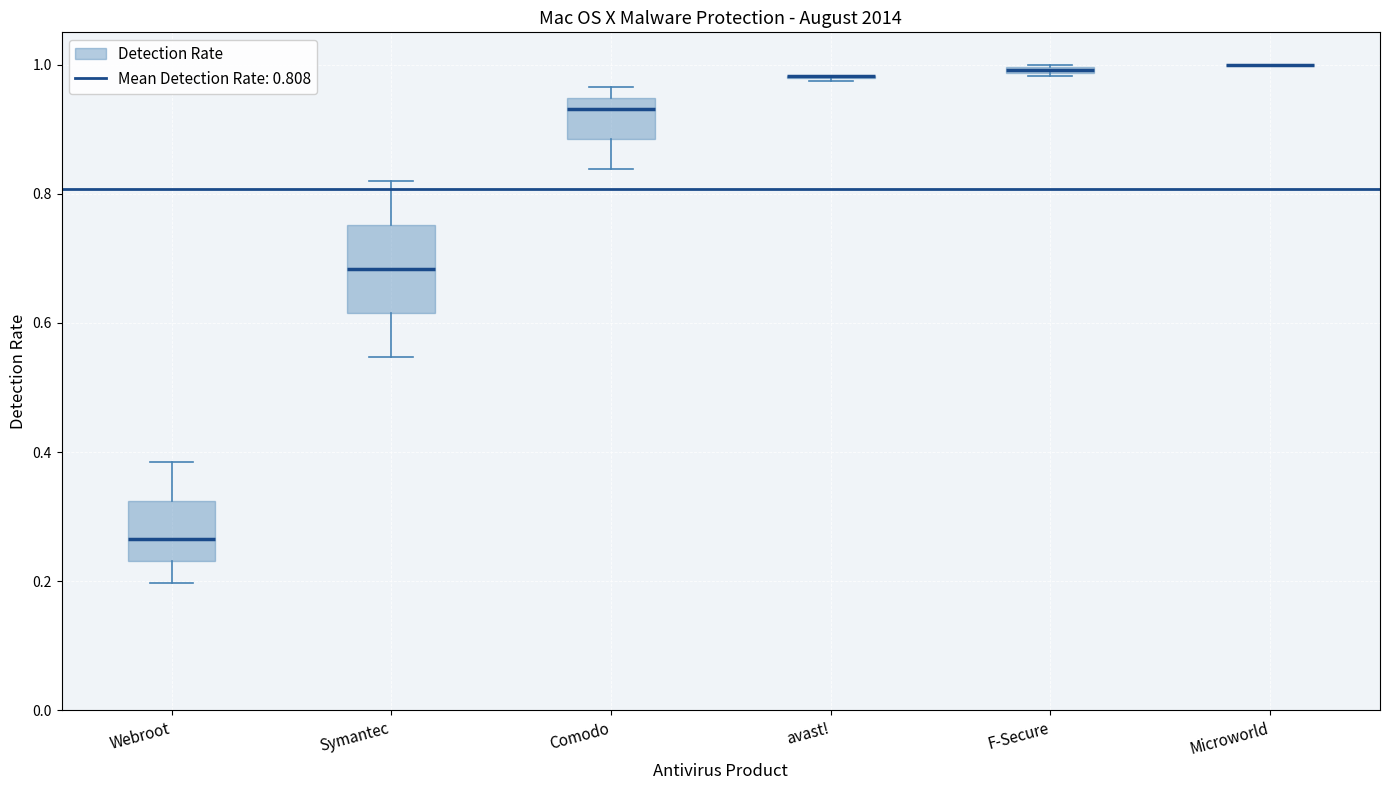

Which box is the tallest, from its lower edge to its upper edge?

Symantec